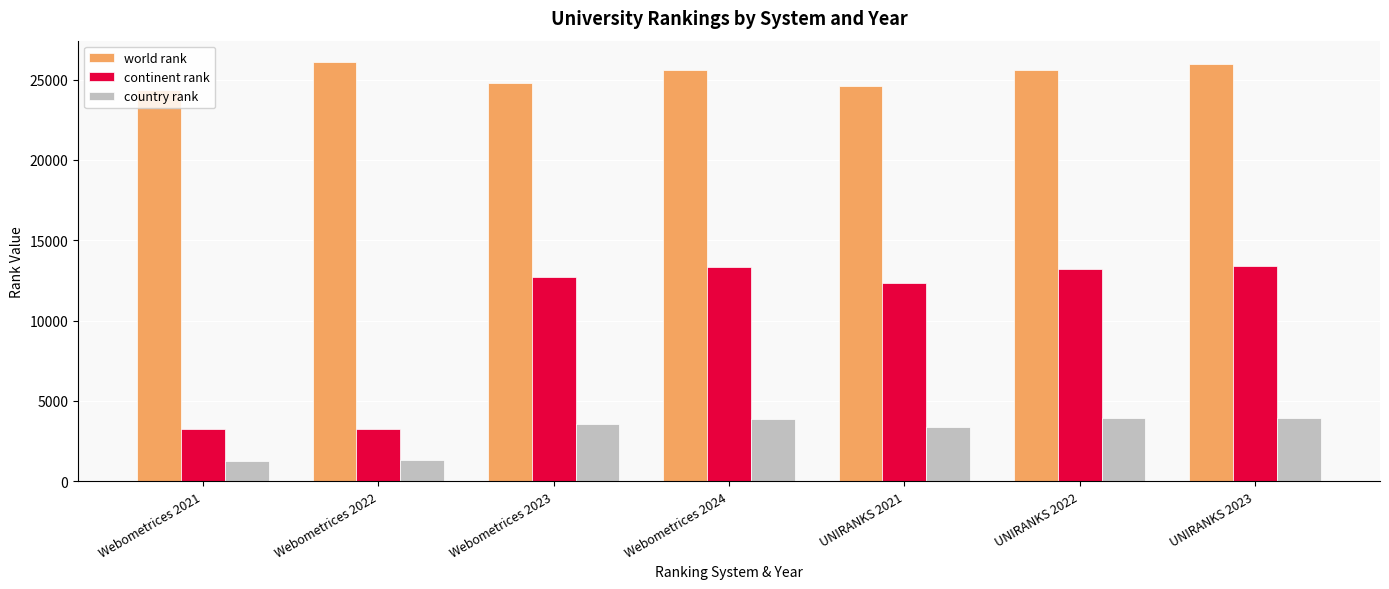

True or false: world rank has a value of 24611 at UNIRANKS 2021.

True